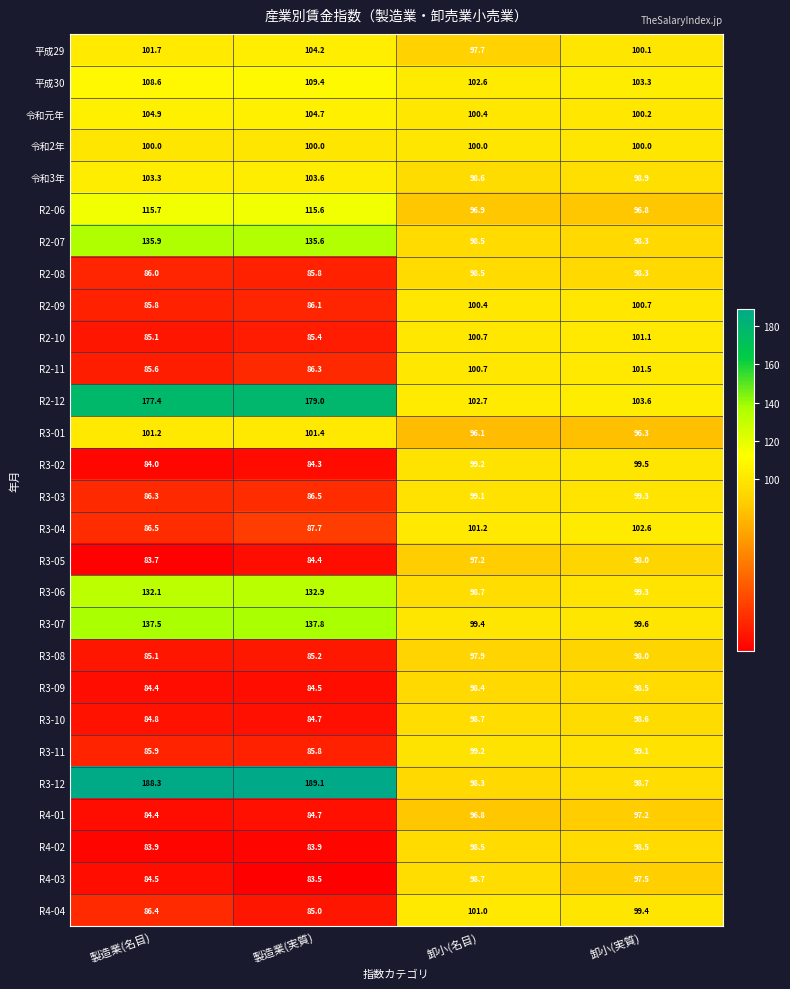

How many data points does each series have?

4